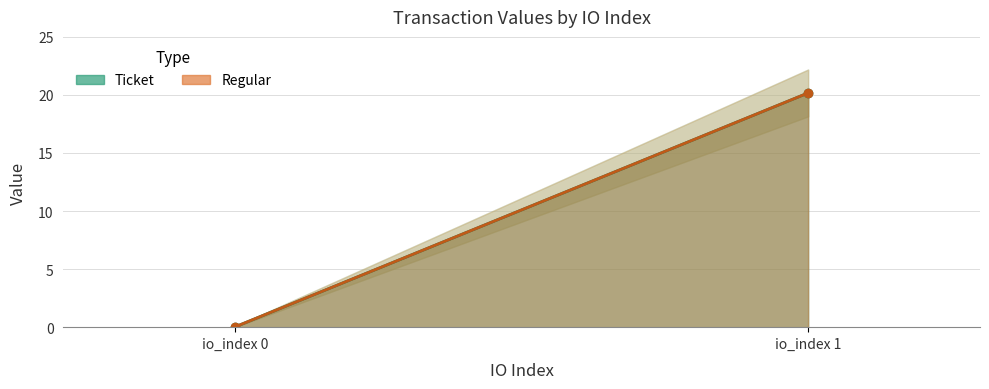

Where is Regular nearest to the value 10?

io_index 0